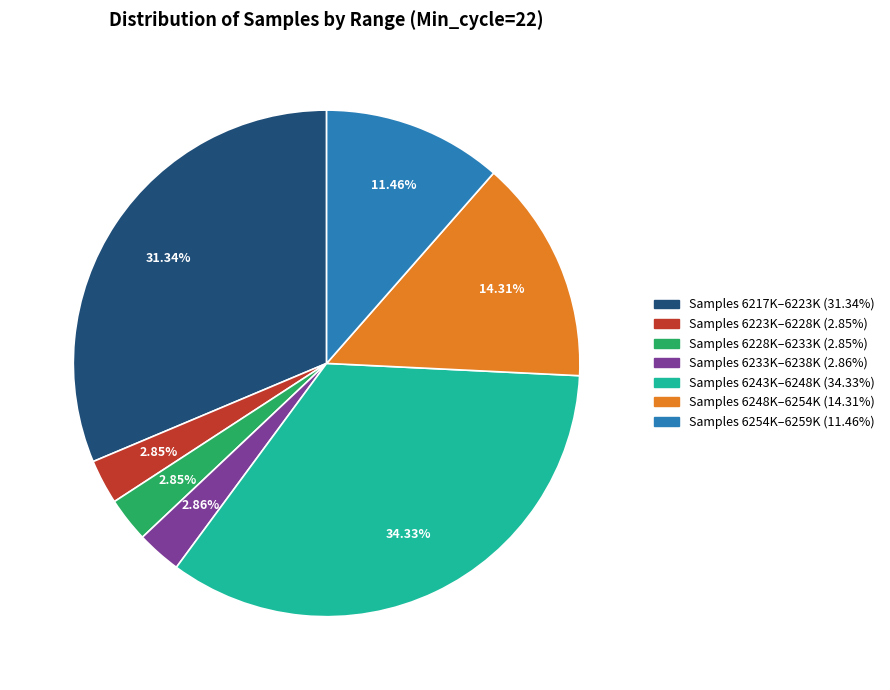

How many slices are in this pie chart?

7